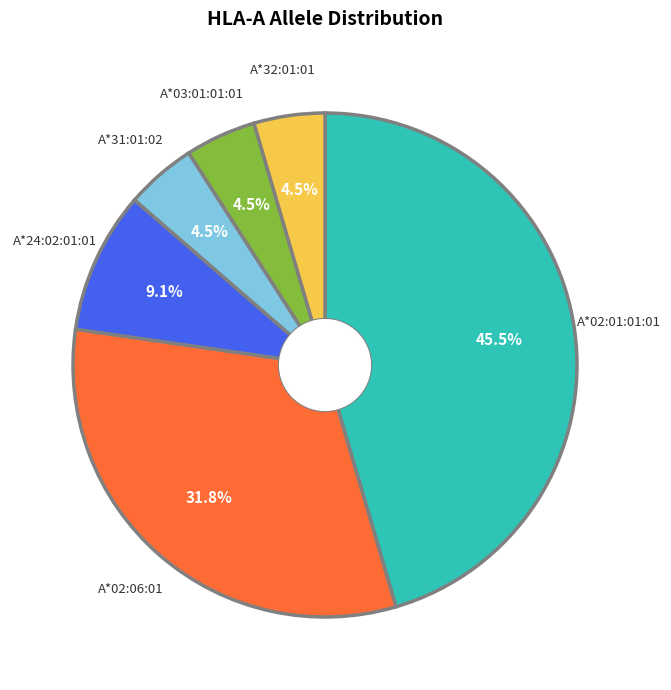

What is the largest slice in the pie chart?

A*02:01:01:01